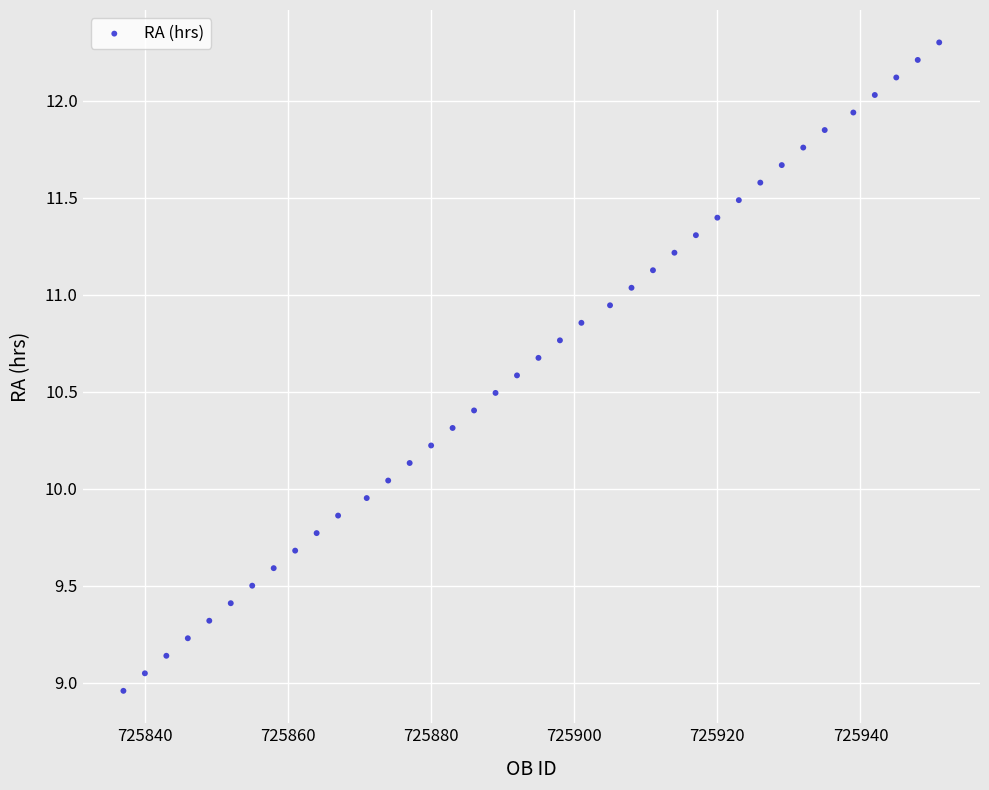

What is the range of X values (max minus min)?

114.0